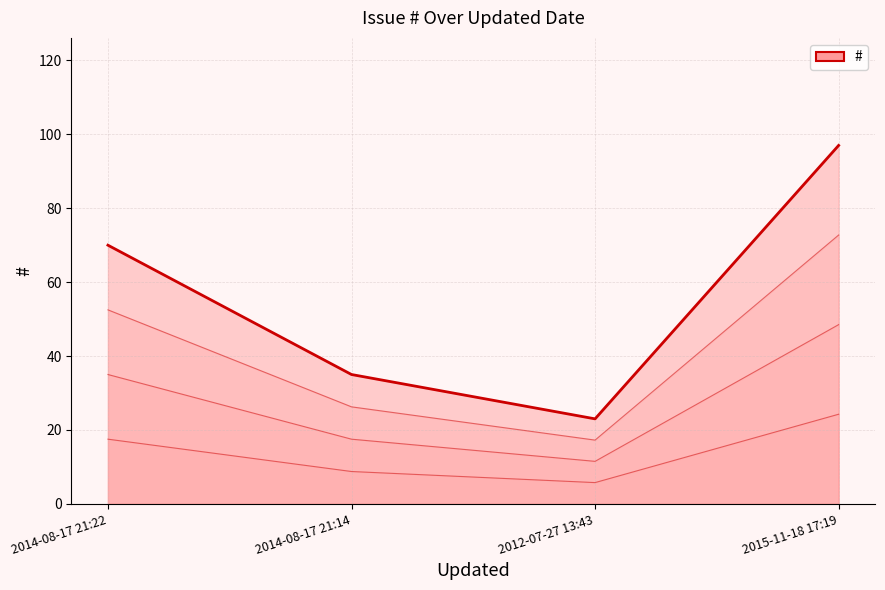

The chart shows a value of 97 at 2015-11-18 17:19. True or false?

True